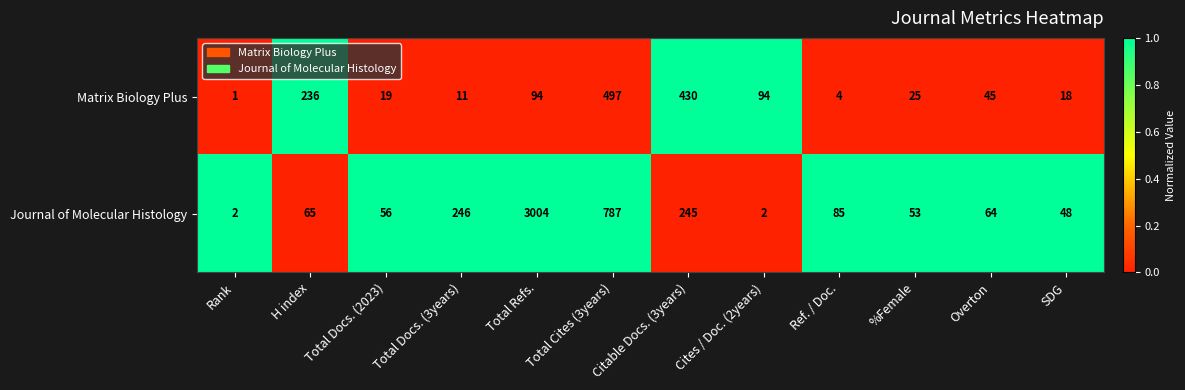

Which label corresponds to the smallest value in the chart?

Rank